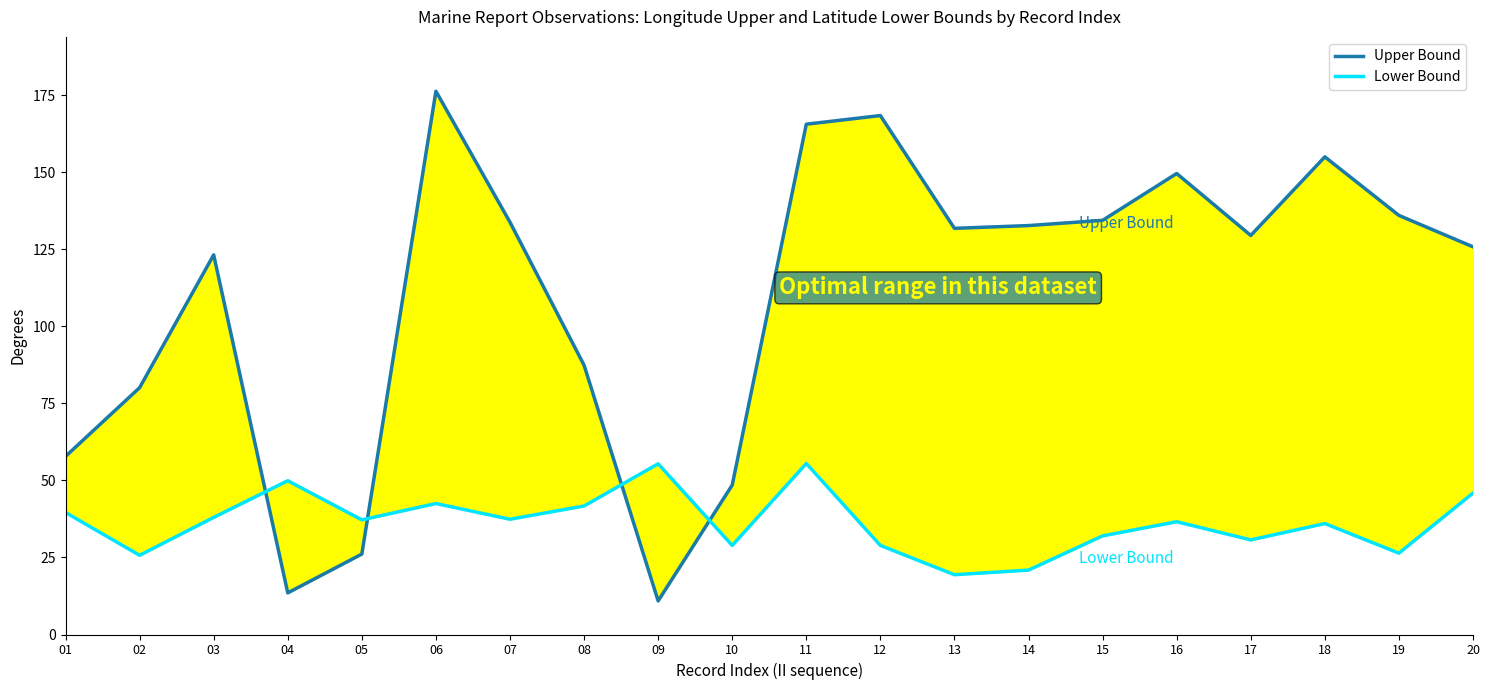

What is the greatest value displayed?

176.3